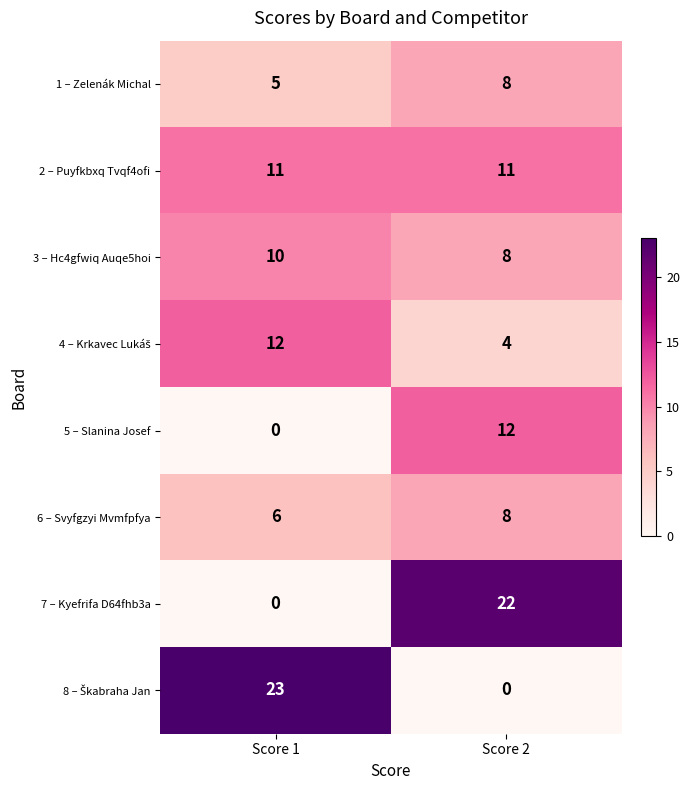

The value of 2 – Puyfkbxq Tvqf4ofi at Score 2 is 11. True or false?

True